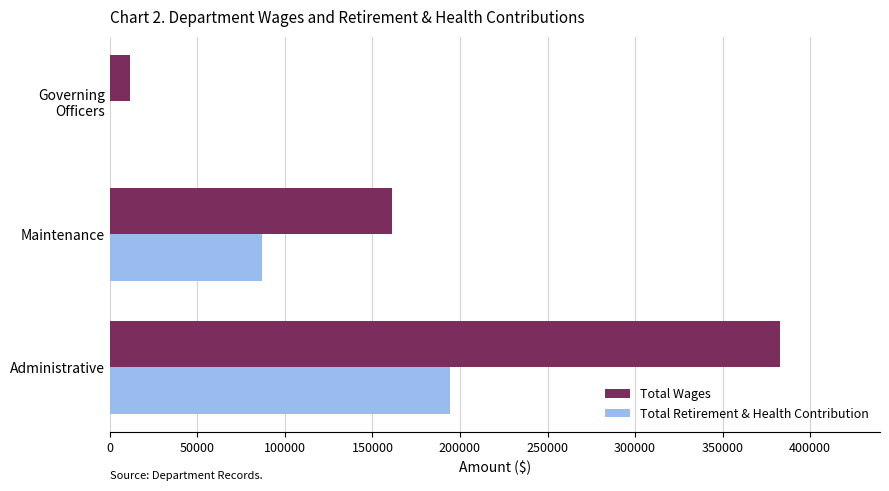

What is the sum of the Total Wages values at Governing Officers and Administrative?

394055